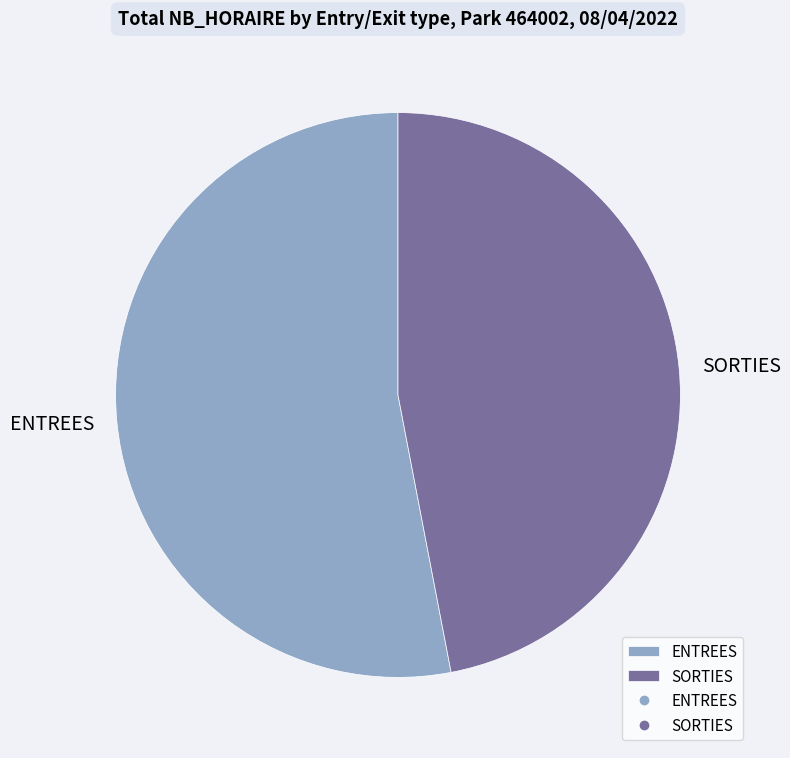

Which category accounts for the majority?

ENTREES